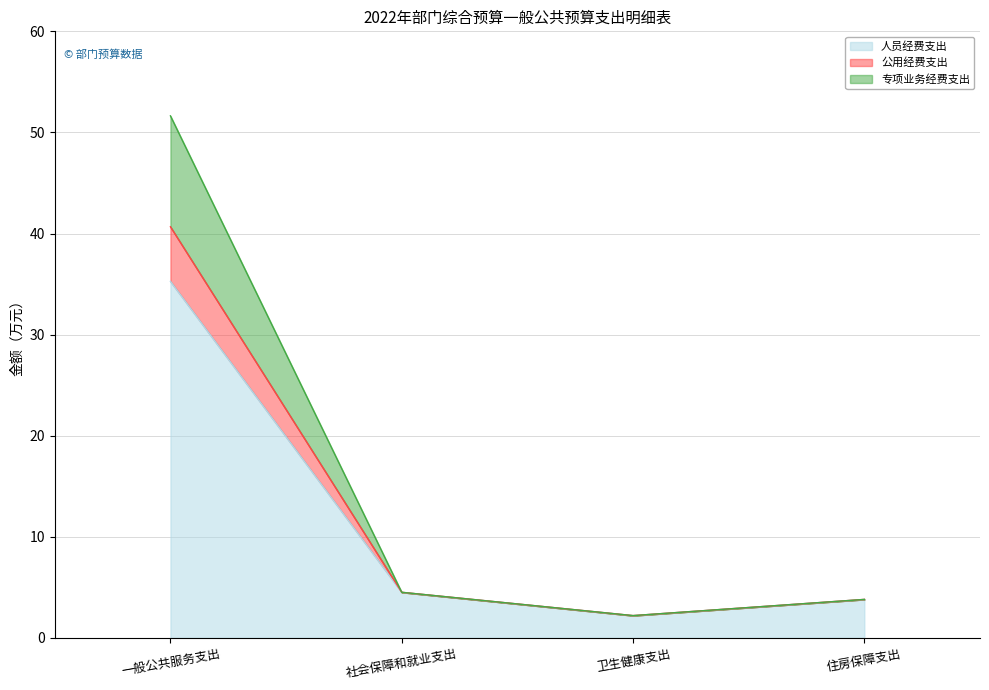

What is the smallest value displayed?

2.2